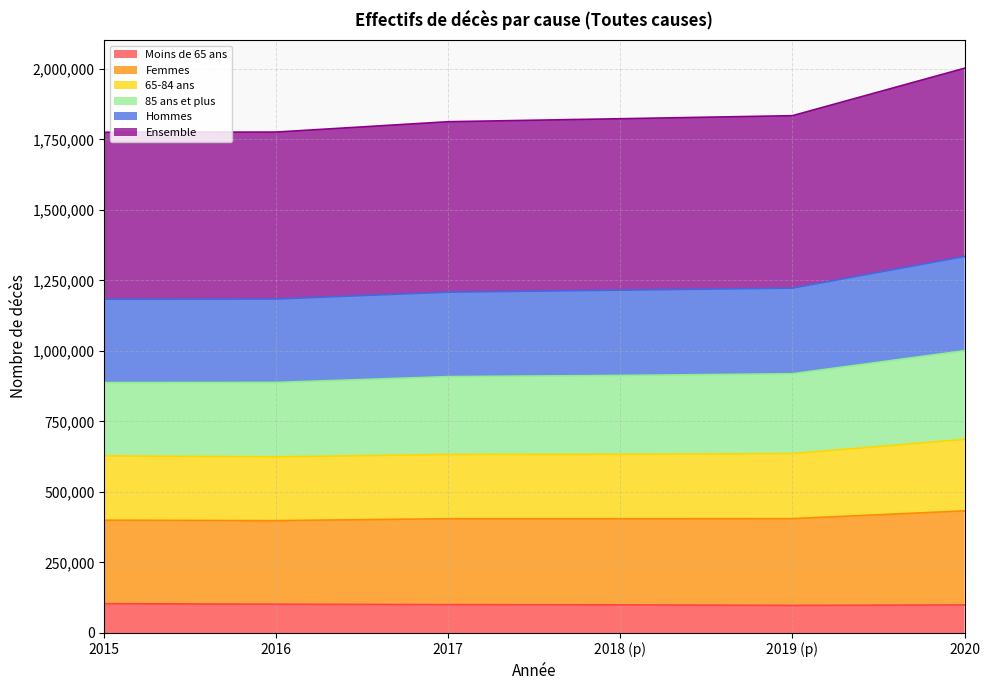

Rank the categories by Hommes value from highest to lowest.

2020, 2019 (p), 2018 (p), 2017, 2016, 2015